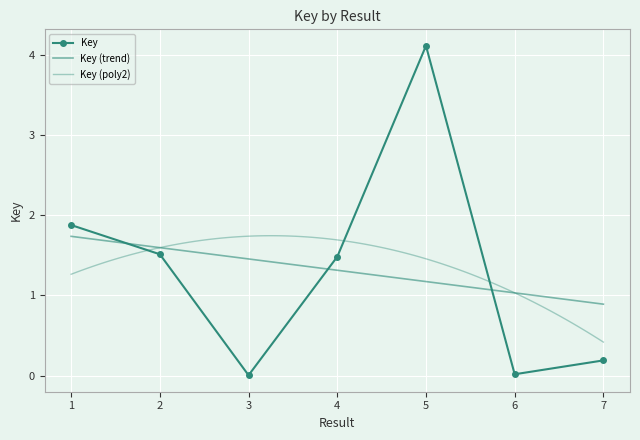

How many points are higher than both their immediate neighbors (excluding endpoints)?

1